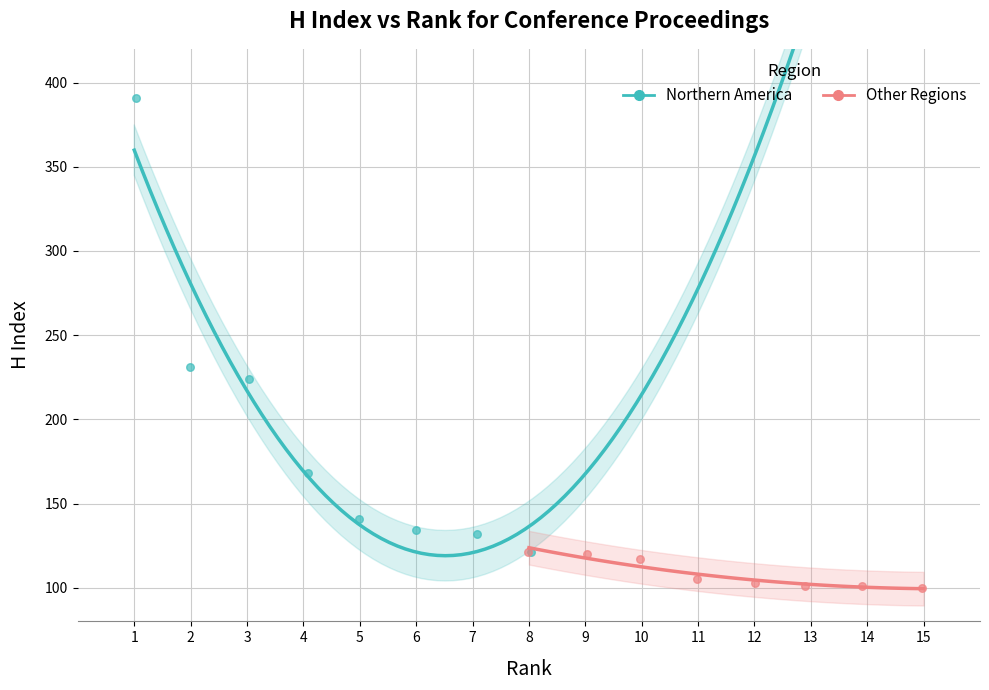

Which series reaches the minimum Y coordinate?

Other Regions